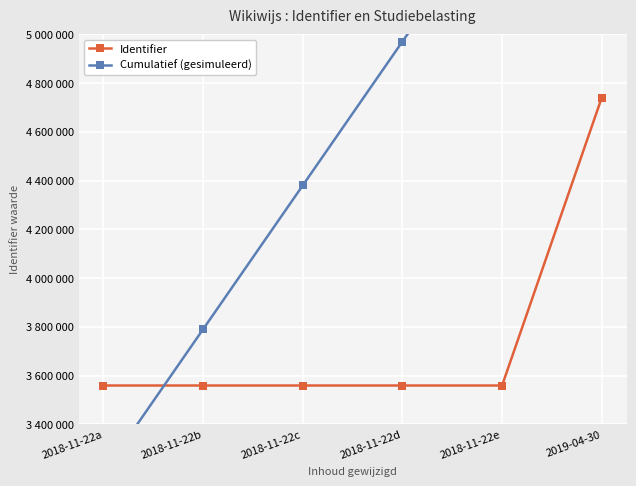

Reading right to left, transcribe all the data shown in this chart.

Identifier: 2019-04-30=4739871	2018-11-22e=3559126	2018-11-22d=3559124	2018-11-22c=3559122	2018-11-22b=3559120	2018-11-22a=3559118
Cumulatief (gesimuleerd): 2019-04-30=6150000	2018-11-22e=5560000	2018-11-22d=4970000	2018-11-22c=4380000	2018-11-22b=3790000	2018-11-22a=3200000